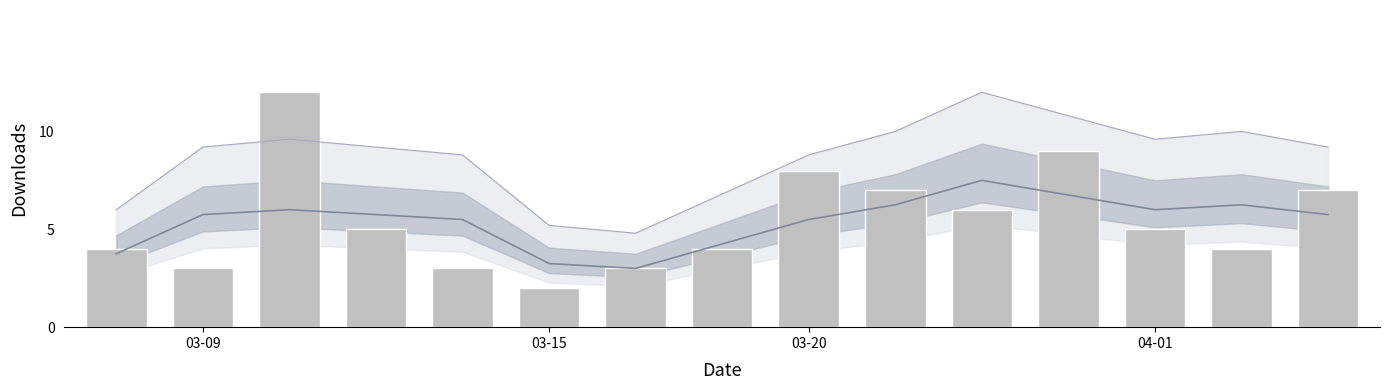

What value does the Trend series have at 04-01?

6.0